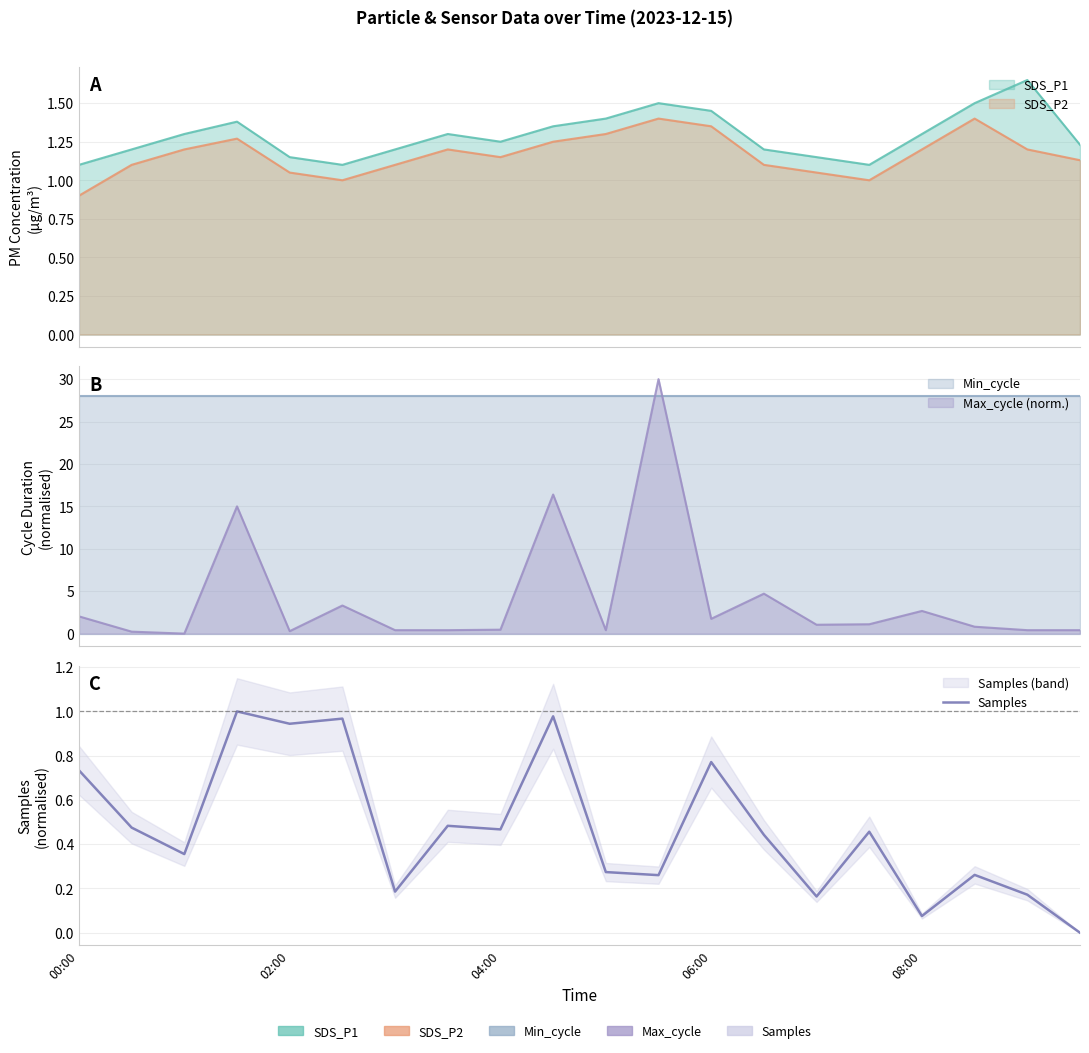

What is the difference between the maximum and minimum values?

1.0